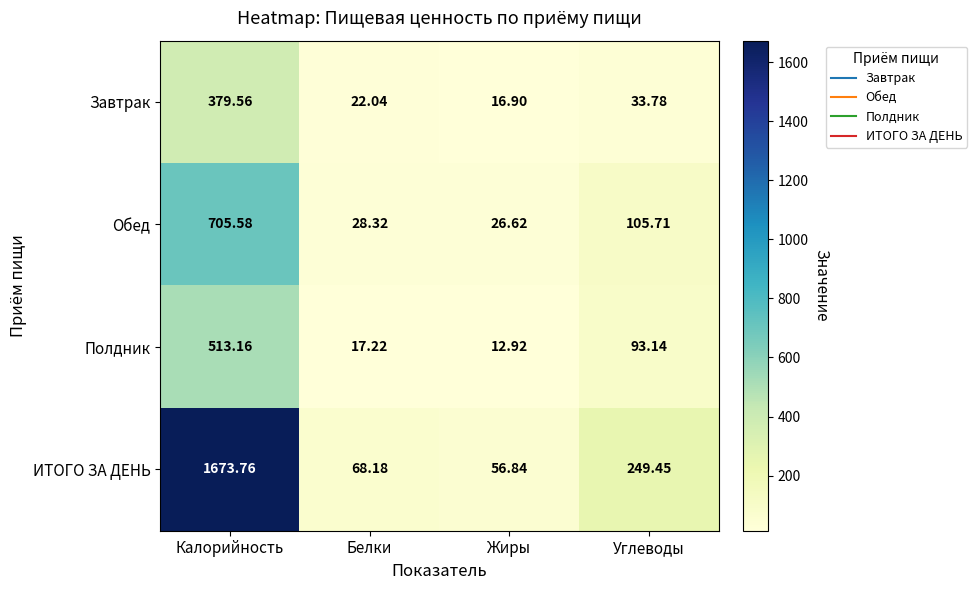

Which category has the highest value in the Обед series?

Калорийность